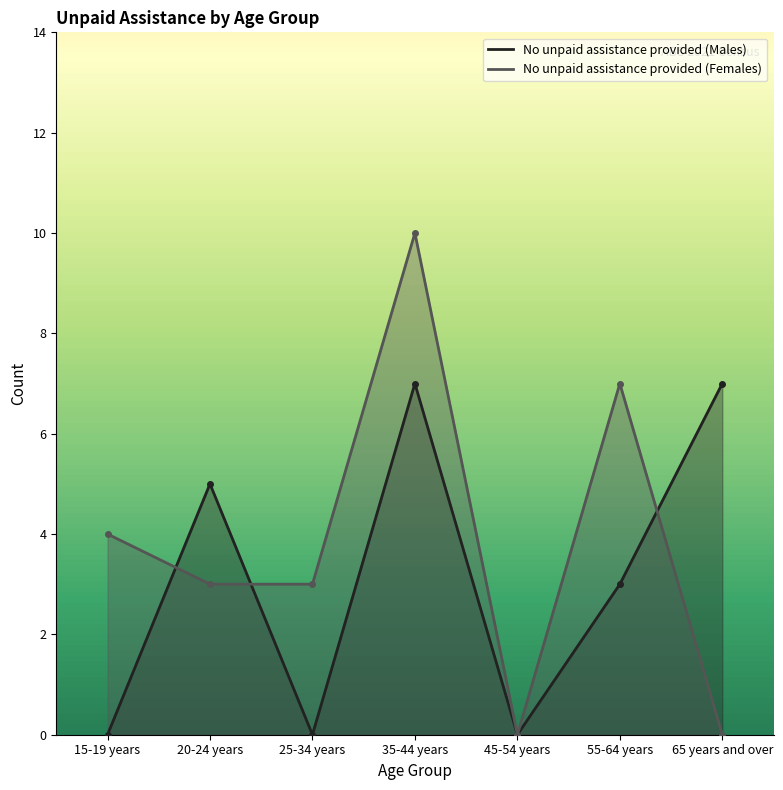

What are all the series names shown in the legend?

No unpaid assistance provided (Males), No unpaid assistance provided (Females)